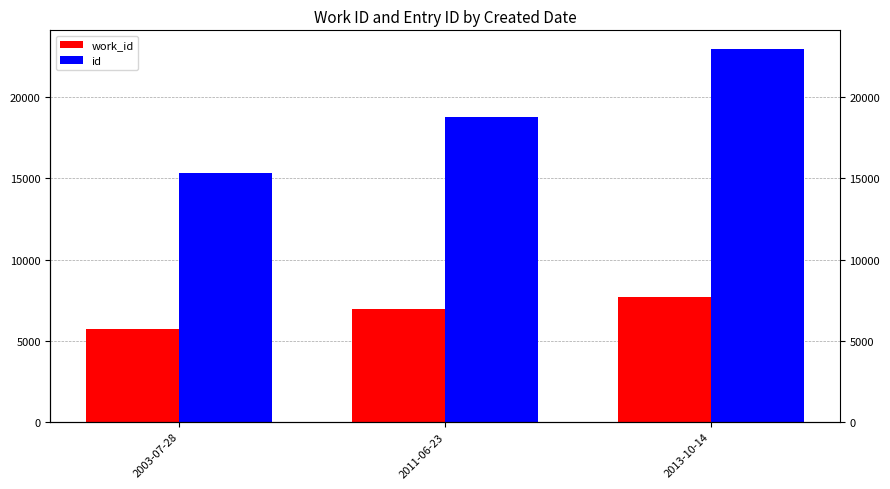

How many id values are between 15305 and 22976?

3